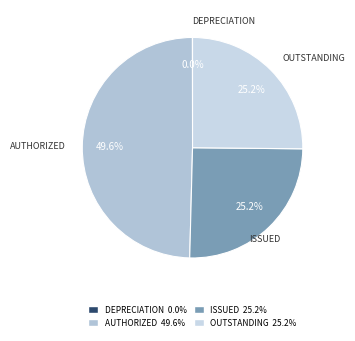

Approximately how many times larger is the value at ISSUED compared to OUTSTANDING?

1.0